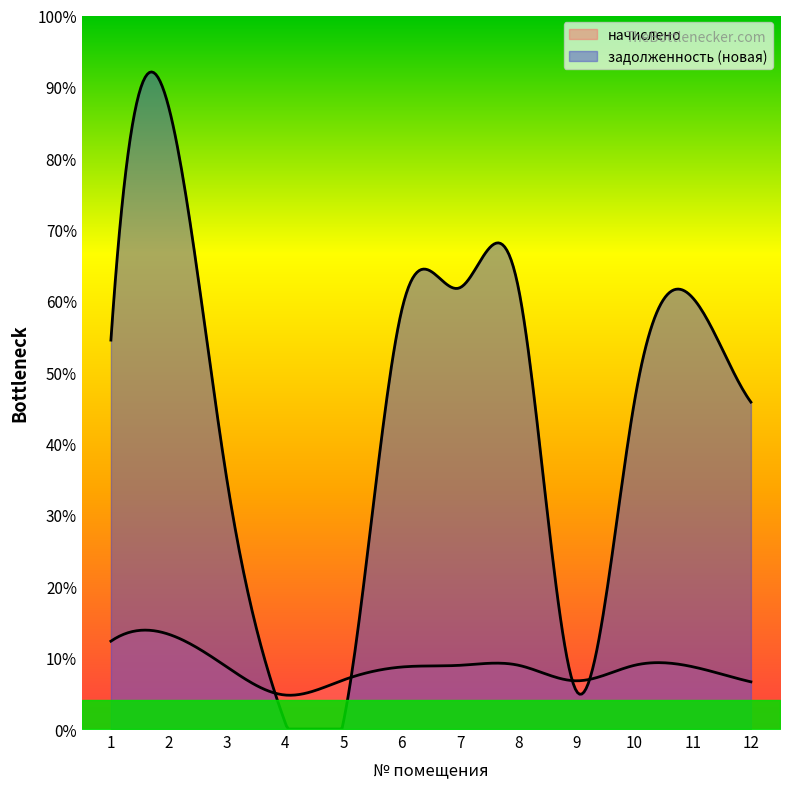

How many values in the начислено series are below 1782?

6